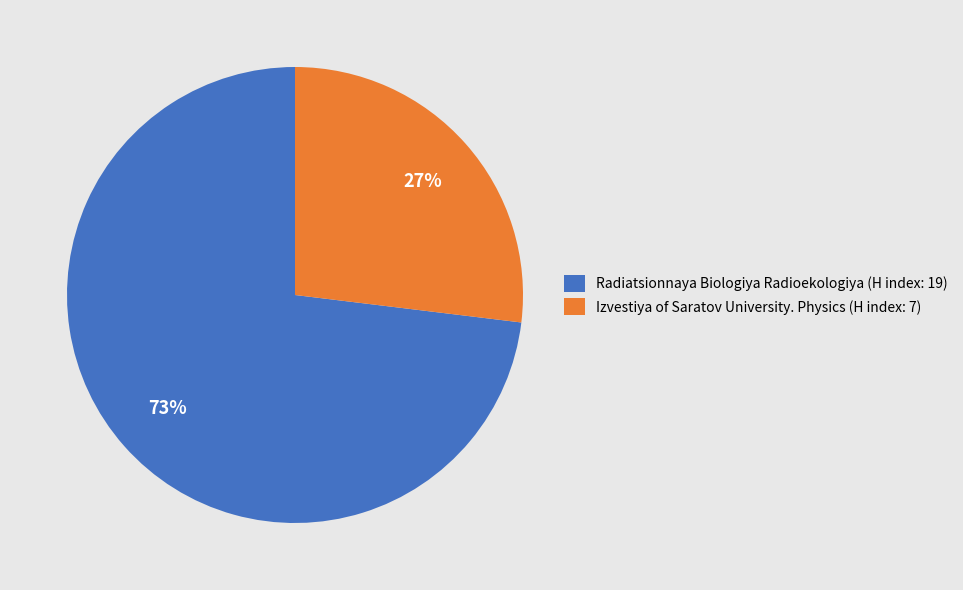

Rank the categories by value from lowest to highest.

Izvestiya of Saratov University. Physics (H index: 7), Radiatsionnaya Biologiya Radioekologiya (H index: 19)